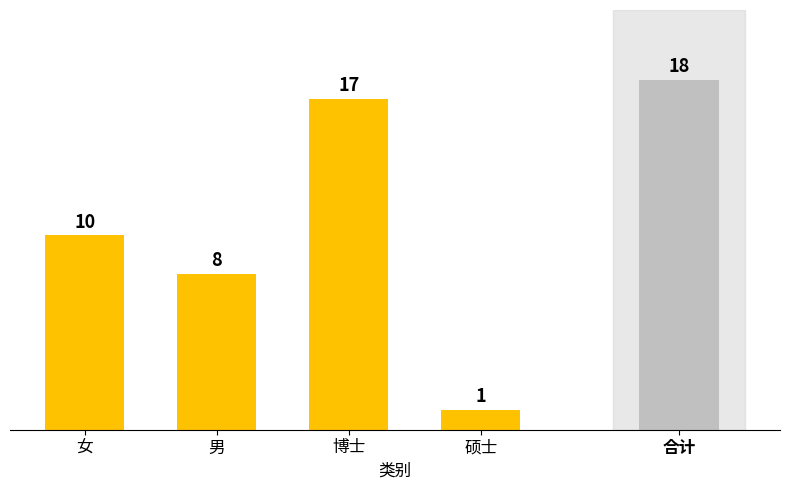

Does the chart contain any negative values?

No